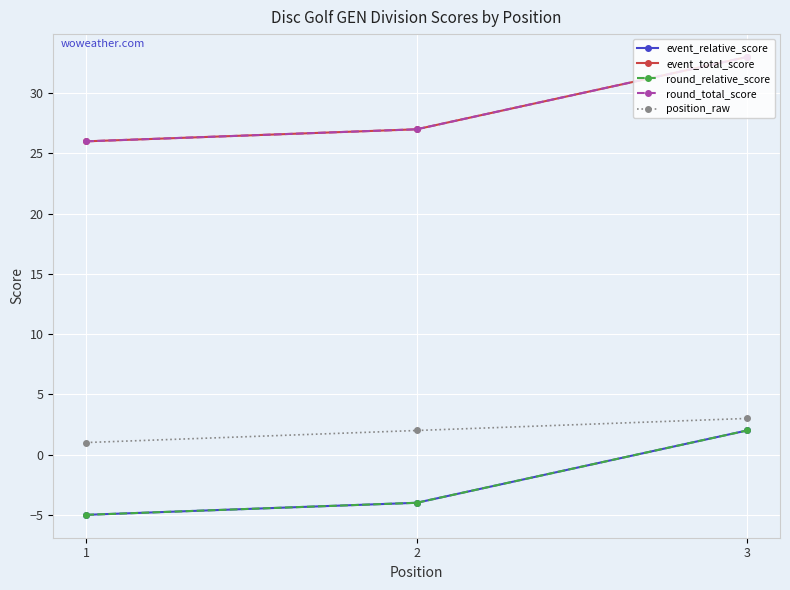

Does the chart have visible grid lines?

Yes